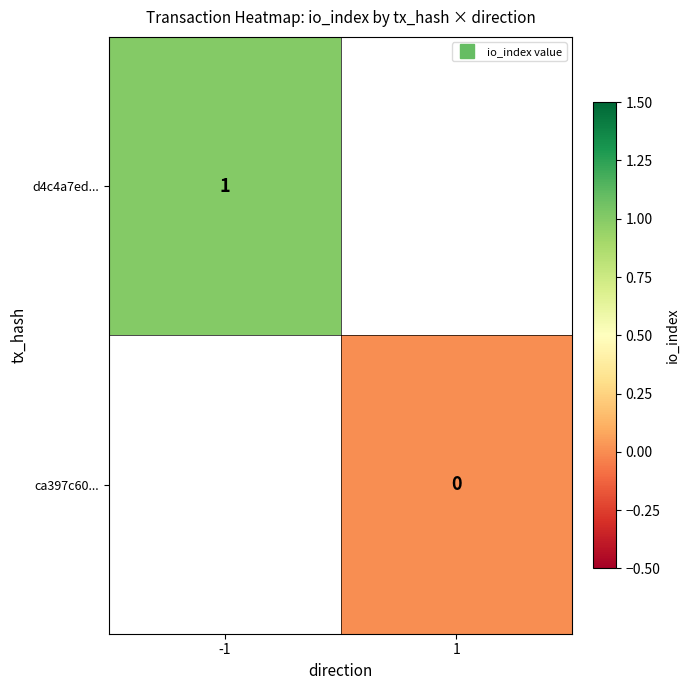

Is it true that d4c4a7ed... equals 1.0 at -1?

True